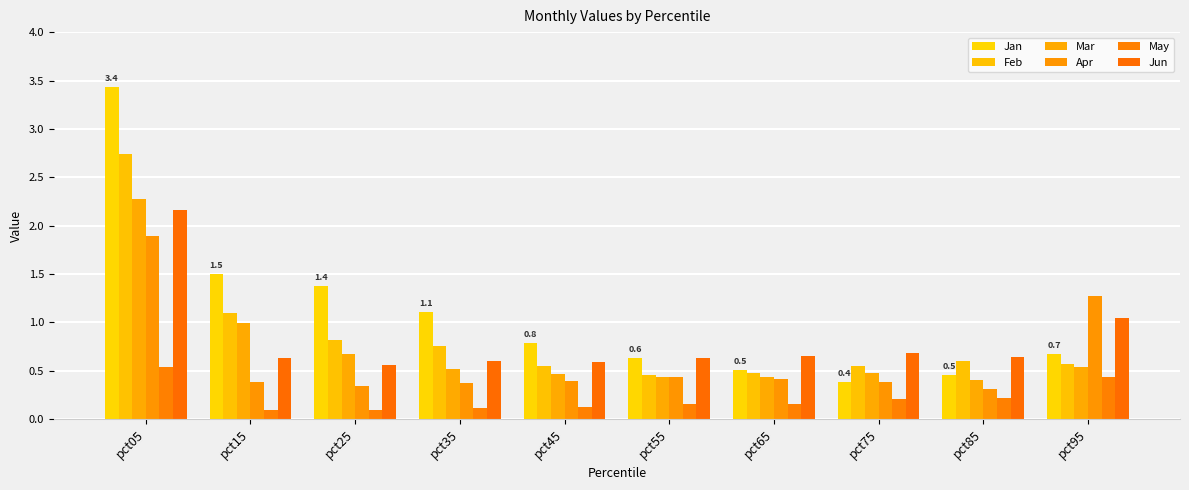

What is the value of the Apr bar at the 8th from the left?

0.4